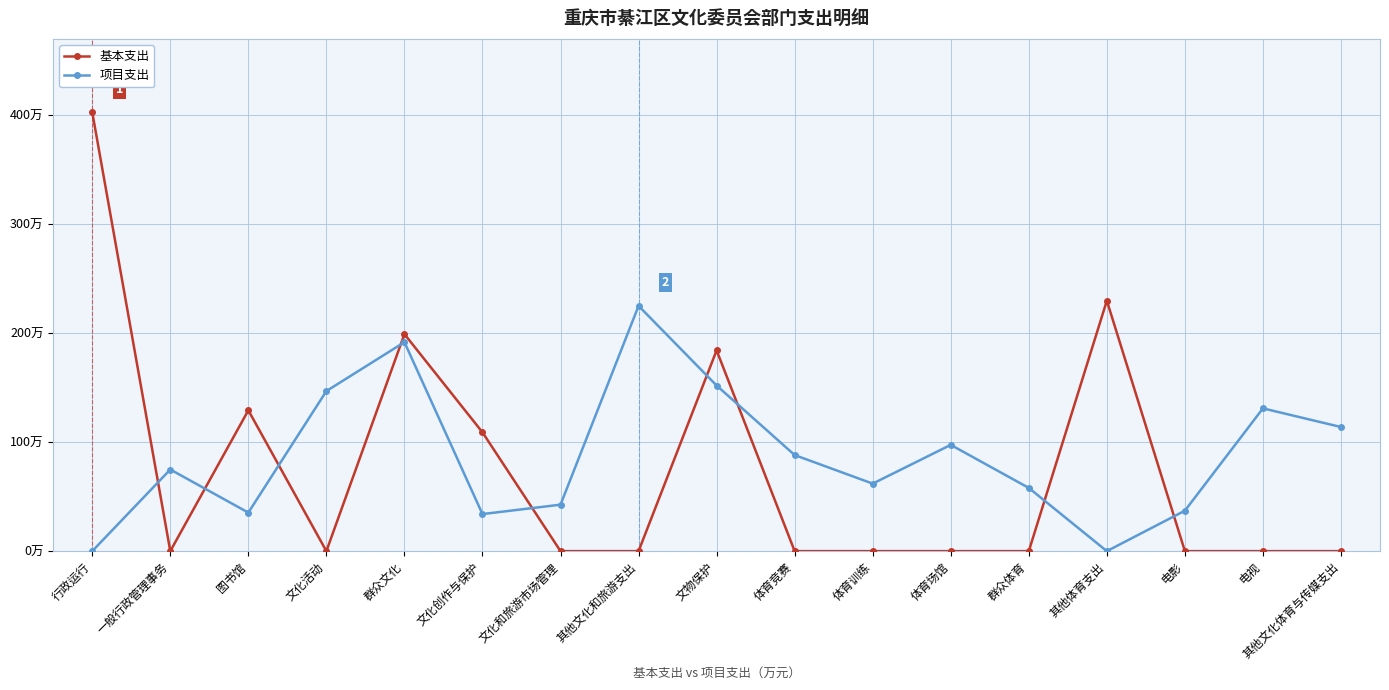

List the series in order of their peak value, highest first.

基本支出, 项目支出